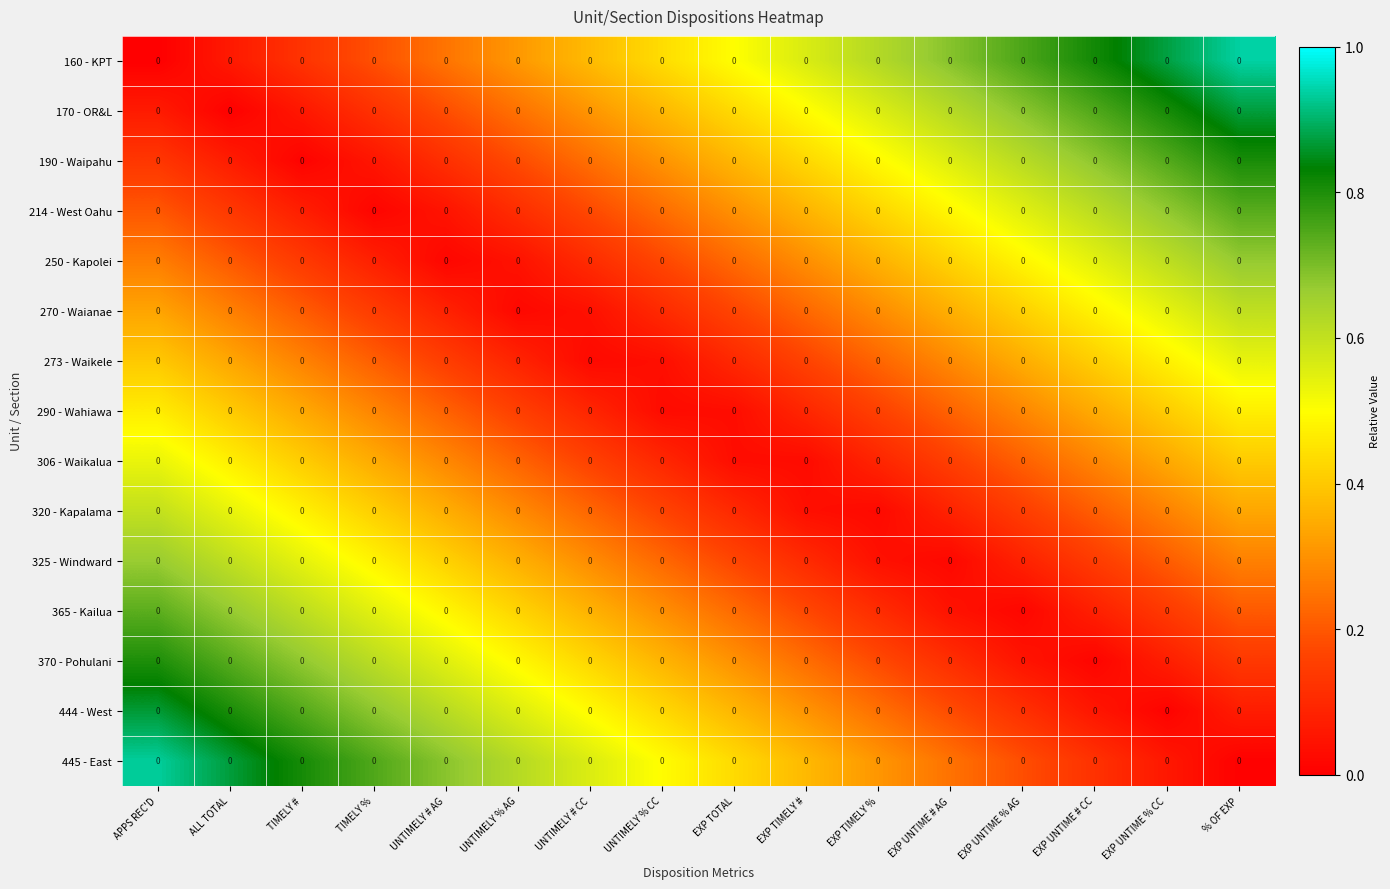

Reading right to left, extract all data points from this chart.

160 - KPT: % OF EXP=0.0	EXP UNTIME % CC=0.0	EXP UNTIME # CC=0.0	EXP UNTIME % AG=0.0	EXP UNTIME # AG=0.0	EXP TIMELY %=0.0	EXP TIMELY #=0.0	EXP TOTAL=0.0	UNTIMELY % CC=0.0	UNTIMELY # CC=0.0	UNTIMELY % AG=0.0	UNTIMELY # AG=0.0	TIMELY %=0.0	TIMELY #=0.0	ALL TOTAL=0.0	APPS REC'D=0.0
170 - OR&L: % OF EXP=0.0	EXP UNTIME % CC=0.0	EXP UNTIME # CC=0.0	EXP UNTIME % AG=0.0	EXP UNTIME # AG=0.0	EXP TIMELY %=0.0	EXP TIMELY #=0.0	EXP TOTAL=0.0	UNTIMELY % CC=0.0	UNTIMELY # CC=0.0	UNTIMELY % AG=0.0	UNTIMELY # AG=0.0	TIMELY %=0.0	TIMELY #=0.0	ALL TOTAL=0.0	APPS REC'D=0.0
190 - Waipahu: % OF EXP=0.0	EXP UNTIME % CC=0.0	EXP UNTIME # CC=0.0	EXP UNTIME % AG=0.0	EXP UNTIME # AG=0.0	EXP TIMELY %=0.0	EXP TIMELY #=0.0	EXP TOTAL=0.0	UNTIMELY % CC=0.0	UNTIMELY # CC=0.0	UNTIMELY % AG=0.0	UNTIMELY # AG=0.0	TIMELY %=0.0	TIMELY #=0.0	ALL TOTAL=0.0	APPS REC'D=0.0
214 - West Oahu: % OF EXP=0.0	EXP UNTIME % CC=0.0	EXP UNTIME # CC=0.0	EXP UNTIME % AG=0.0	EXP UNTIME # AG=0.0	EXP TIMELY %=0.0	EXP TIMELY #=0.0	EXP TOTAL=0.0	UNTIMELY % CC=0.0	UNTIMELY # CC=0.0	UNTIMELY % AG=0.0	UNTIMELY # AG=0.0	TIMELY %=0.0	TIMELY #=0.0	ALL TOTAL=0.0	APPS REC'D=0.0
250 - Kapolei: % OF EXP=0.0	EXP UNTIME % CC=0.0	EXP UNTIME # CC=0.0	EXP UNTIME % AG=0.0	EXP UNTIME # AG=0.0	EXP TIMELY %=0.0	EXP TIMELY #=0.0	EXP TOTAL=0.0	UNTIMELY % CC=0.0	UNTIMELY # CC=0.0	UNTIMELY % AG=0.0	UNTIMELY # AG=0.0	TIMELY %=0.0	TIMELY #=0.0	ALL TOTAL=0.0	APPS REC'D=0.0
270 - Waianae: % OF EXP=0.0	EXP UNTIME % CC=0.0	EXP UNTIME # CC=0.0	EXP UNTIME % AG=0.0	EXP UNTIME # AG=0.0	EXP TIMELY %=0.0	EXP TIMELY #=0.0	EXP TOTAL=0.0	UNTIMELY % CC=0.0	UNTIMELY # CC=0.0	UNTIMELY % AG=0.0	UNTIMELY # AG=0.0	TIMELY %=0.0	TIMELY #=0.0	ALL TOTAL=0.0	APPS REC'D=0.0
273 - Waikele: % OF EXP=0.0	EXP UNTIME % CC=0.0	EXP UNTIME # CC=0.0	EXP UNTIME % AG=0.0	EXP UNTIME # AG=0.0	EXP TIMELY %=0.0	EXP TIMELY #=0.0	EXP TOTAL=0.0	UNTIMELY % CC=0.0	UNTIMELY # CC=0.0	UNTIMELY % AG=0.0	UNTIMELY # AG=0.0	TIMELY %=0.0	TIMELY #=0.0	ALL TOTAL=0.0	APPS REC'D=0.0
290 - Wahiawa: % OF EXP=0.0	EXP UNTIME % CC=0.0	EXP UNTIME # CC=0.0	EXP UNTIME % AG=0.0	EXP UNTIME # AG=0.0	EXP TIMELY %=0.0	EXP TIMELY #=0.0	EXP TOTAL=0.0	UNTIMELY % CC=0.0	UNTIMELY # CC=0.0	UNTIMELY % AG=0.0	UNTIMELY # AG=0.0	TIMELY %=0.0	TIMELY #=0.0	ALL TOTAL=0.0	APPS REC'D=0.0
306 - Waikalua: % OF EXP=0.0	EXP UNTIME % CC=0.0	EXP UNTIME # CC=0.0	EXP UNTIME % AG=0.0	EXP UNTIME # AG=0.0	EXP TIMELY %=0.0	EXP TIMELY #=0.0	EXP TOTAL=0.0	UNTIMELY % CC=0.0	UNTIMELY # CC=0.0	UNTIMELY % AG=0.0	UNTIMELY # AG=0.0	TIMELY %=0.0	TIMELY #=0.0	ALL TOTAL=0.0	APPS REC'D=0.0
320 - Kapalama: % OF EXP=0.0	EXP UNTIME % CC=0.0	EXP UNTIME # CC=0.0	EXP UNTIME % AG=0.0	EXP UNTIME # AG=0.0	EXP TIMELY %=0.0	EXP TIMELY #=0.0	EXP TOTAL=0.0	UNTIMELY % CC=0.0	UNTIMELY # CC=0.0	UNTIMELY % AG=0.0	UNTIMELY # AG=0.0	TIMELY %=0.0	TIMELY #=0.0	ALL TOTAL=0.0	APPS REC'D=0.0
325 - Windward: % OF EXP=0.0	EXP UNTIME % CC=0.0	EXP UNTIME # CC=0.0	EXP UNTIME % AG=0.0	EXP UNTIME # AG=0.0	EXP TIMELY %=0.0	EXP TIMELY #=0.0	EXP TOTAL=0.0	UNTIMELY % CC=0.0	UNTIMELY # CC=0.0	UNTIMELY % AG=0.0	UNTIMELY # AG=0.0	TIMELY %=0.0	TIMELY #=0.0	ALL TOTAL=0.0	APPS REC'D=0.0
365 - Kailua: % OF EXP=0.0	EXP UNTIME % CC=0.0	EXP UNTIME # CC=0.0	EXP UNTIME % AG=0.0	EXP UNTIME # AG=0.0	EXP TIMELY %=0.0	EXP TIMELY #=0.0	EXP TOTAL=0.0	UNTIMELY % CC=0.0	UNTIMELY # CC=0.0	UNTIMELY % AG=0.0	UNTIMELY # AG=0.0	TIMELY %=0.0	TIMELY #=0.0	ALL TOTAL=0.0	APPS REC'D=0.0
370 - Pohulani: % OF EXP=0.0	EXP UNTIME % CC=0.0	EXP UNTIME # CC=0.0	EXP UNTIME % AG=0.0	EXP UNTIME # AG=0.0	EXP TIMELY %=0.0	EXP TIMELY #=0.0	EXP TOTAL=0.0	UNTIMELY % CC=0.0	UNTIMELY # CC=0.0	UNTIMELY % AG=0.0	UNTIMELY # AG=0.0	TIMELY %=0.0	TIMELY #=0.0	ALL TOTAL=0.0	APPS REC'D=0.0
444 - West: % OF EXP=0.0	EXP UNTIME % CC=0.0	EXP UNTIME # CC=0.0	EXP UNTIME % AG=0.0	EXP UNTIME # AG=0.0	EXP TIMELY %=0.0	EXP TIMELY #=0.0	EXP TOTAL=0.0	UNTIMELY % CC=0.0	UNTIMELY # CC=0.0	UNTIMELY % AG=0.0	UNTIMELY # AG=0.0	TIMELY %=0.0	TIMELY #=0.0	ALL TOTAL=0.0	APPS REC'D=0.0
445 - East: % OF EXP=0.0	EXP UNTIME % CC=0.0	EXP UNTIME # CC=0.0	EXP UNTIME % AG=0.0	EXP UNTIME # AG=0.0	EXP TIMELY %=0.0	EXP TIMELY #=0.0	EXP TOTAL=0.0	UNTIMELY % CC=0.0	UNTIMELY # CC=0.0	UNTIMELY % AG=0.0	UNTIMELY # AG=0.0	TIMELY %=0.0	TIMELY #=0.0	ALL TOTAL=0.0	APPS REC'D=0.0